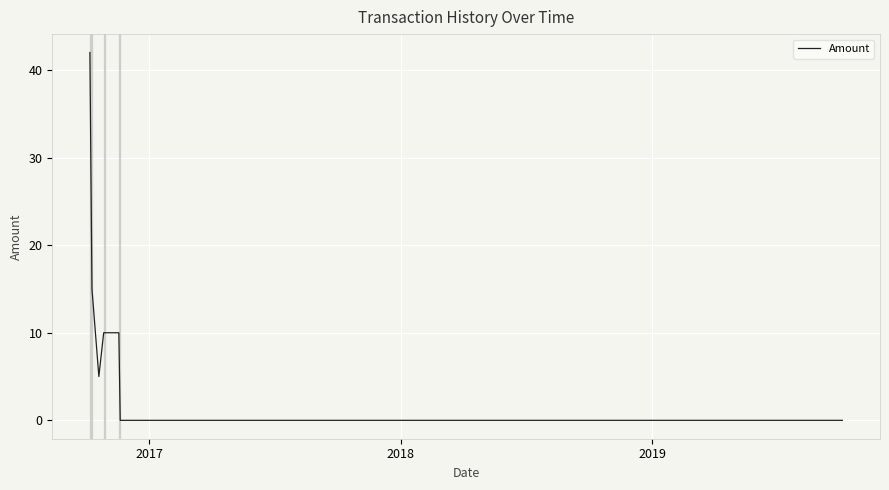

What is the greatest value displayed?

42.0